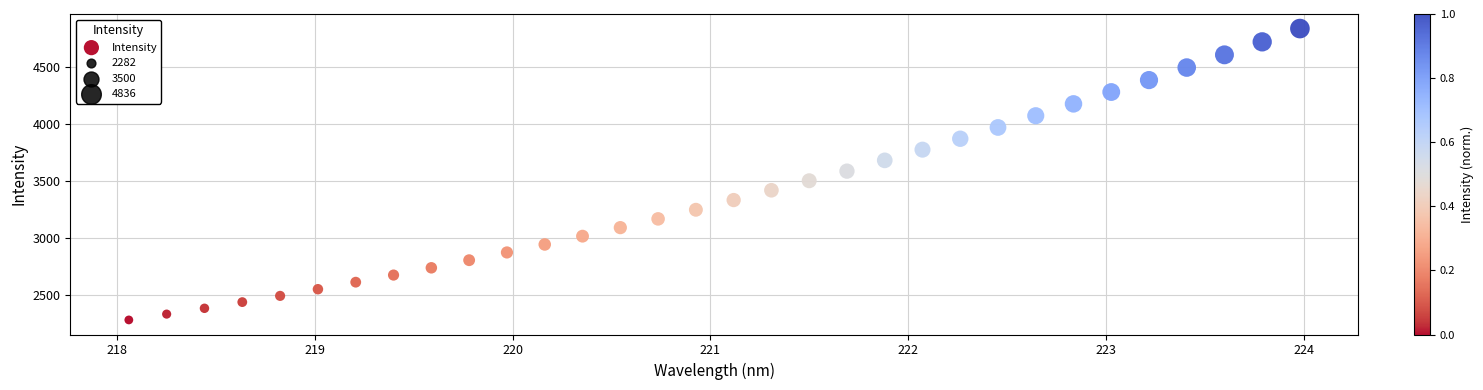

What is the range of Y values (max minus min)?

2553.0